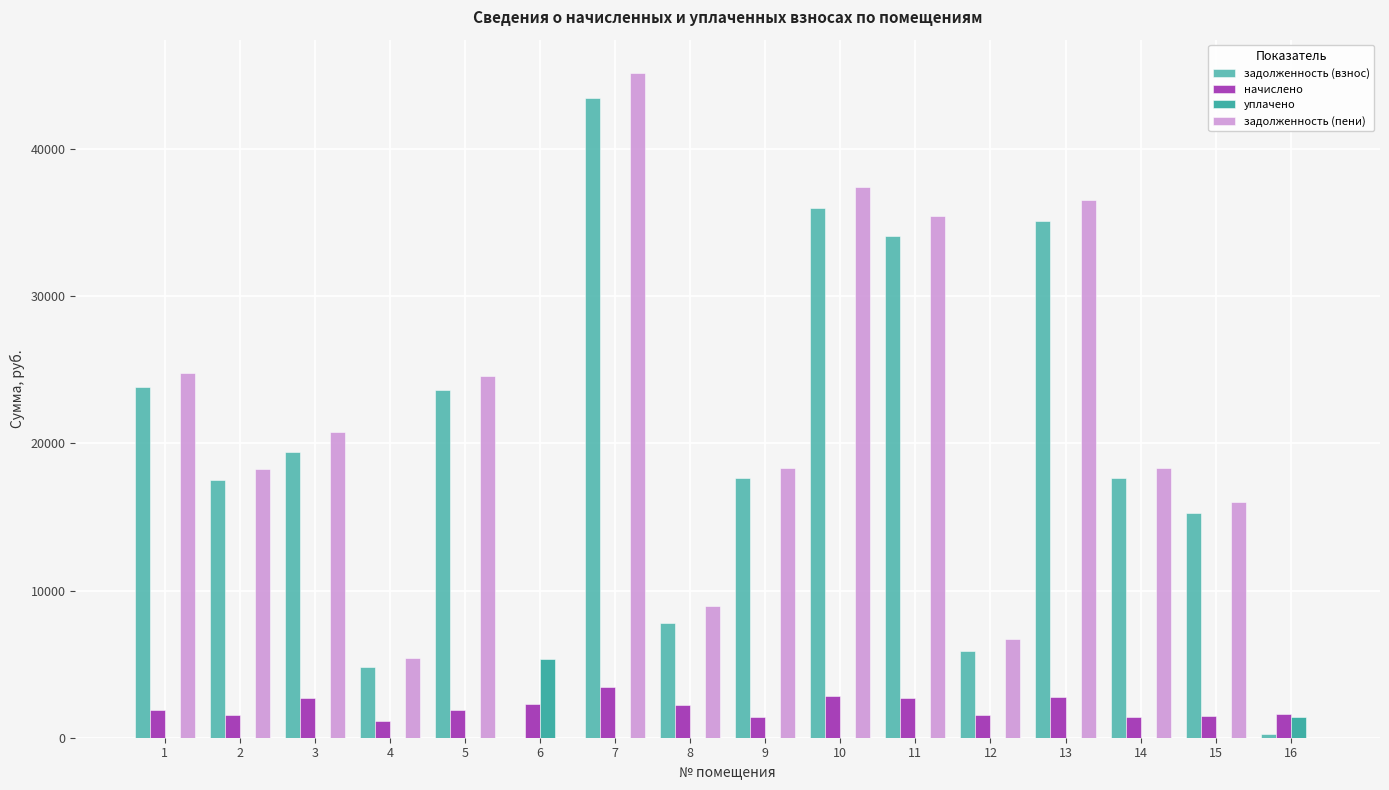

The value of задолженность (пени) at 8 is 16006.7. True or false?

False